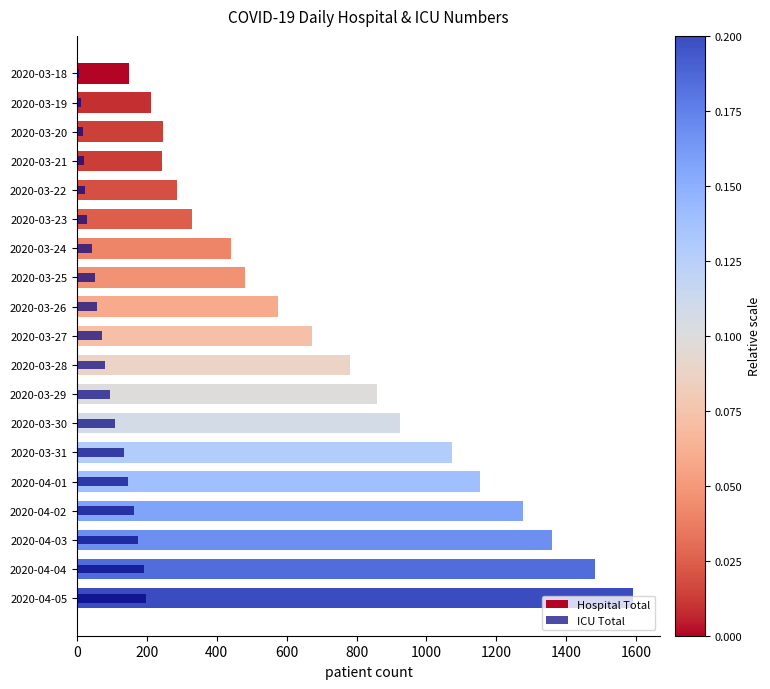

The Hospital Total series shows 154 at 2020-03-26. True or false?

False